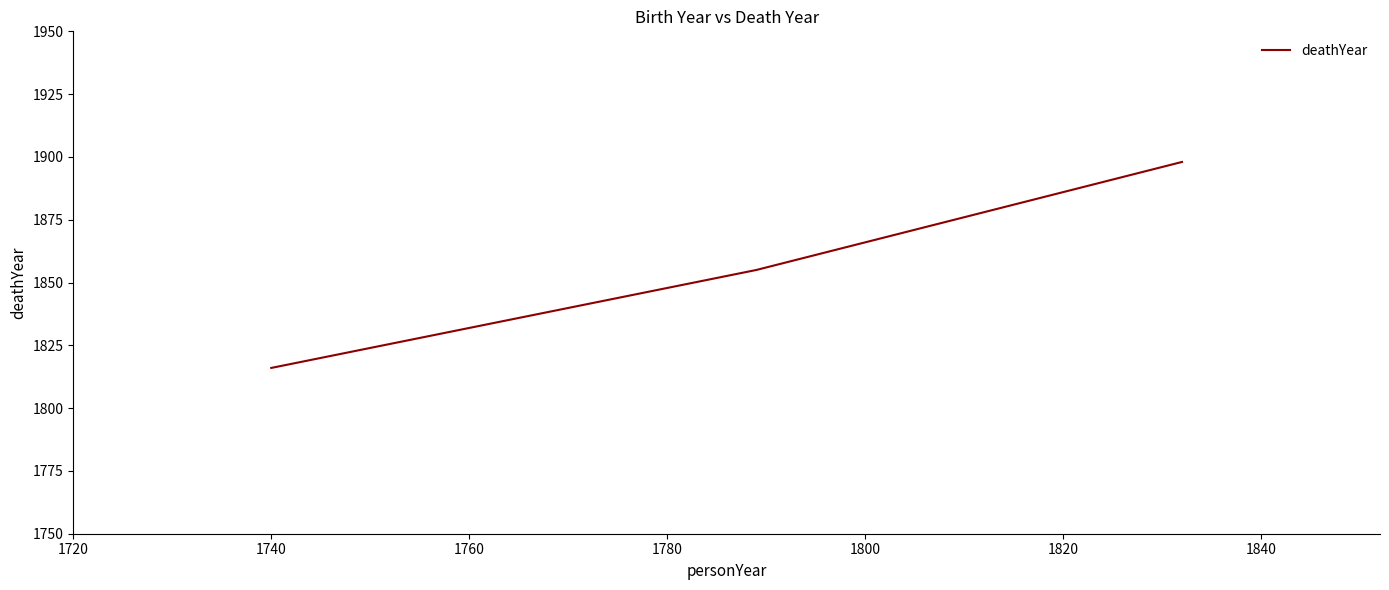

What is the difference between the maximum and second lowest values?

43